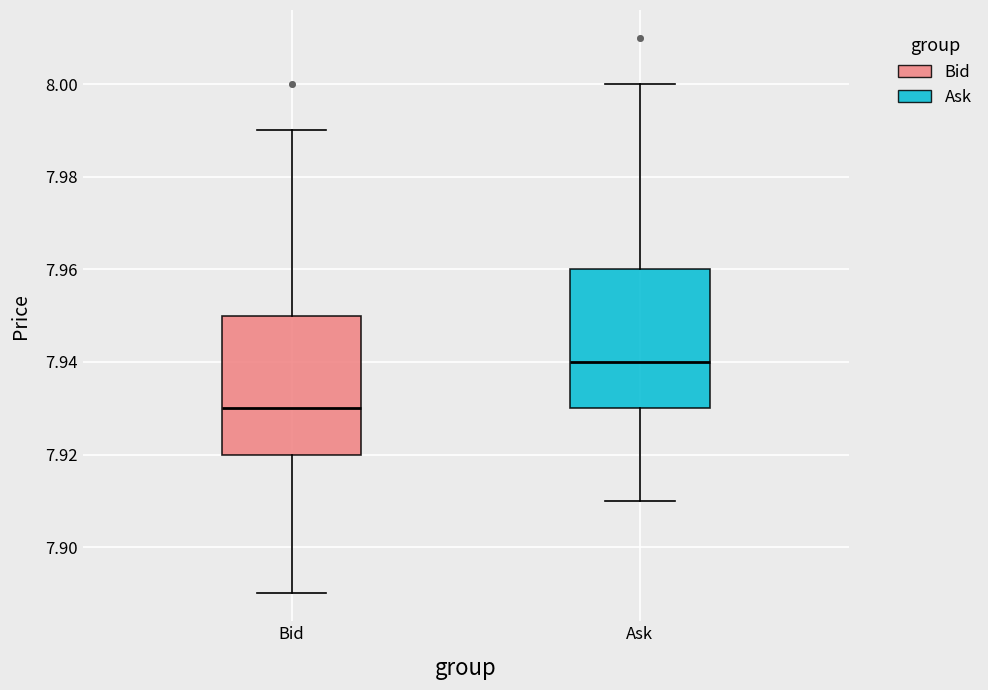

Where is the lower edge of the box for Bid on the y-axis? The values are not printed on the chart, so give them approximately, as read against the axis.

7.92